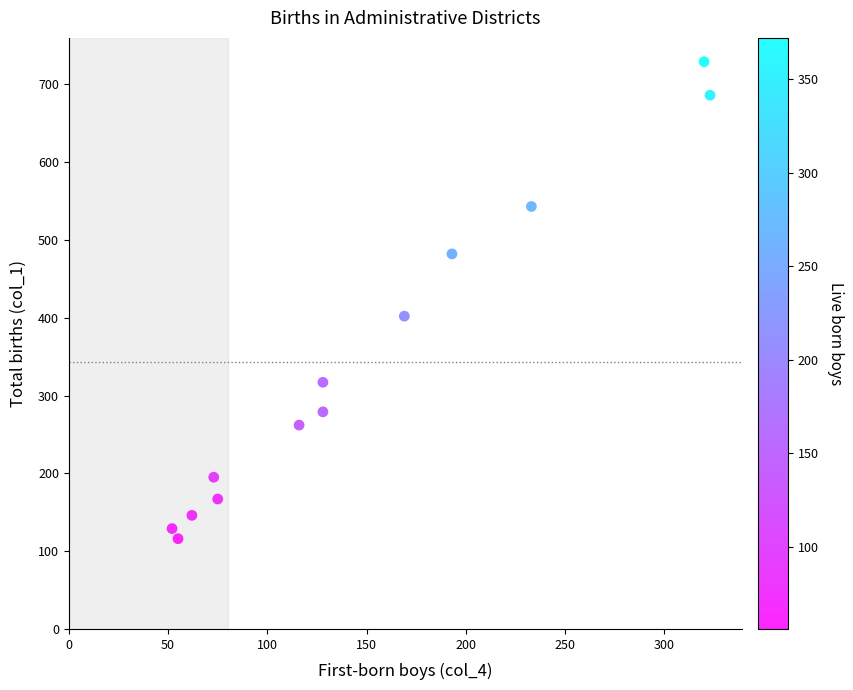

What Y value in the scatter plot is closest to 422?

402